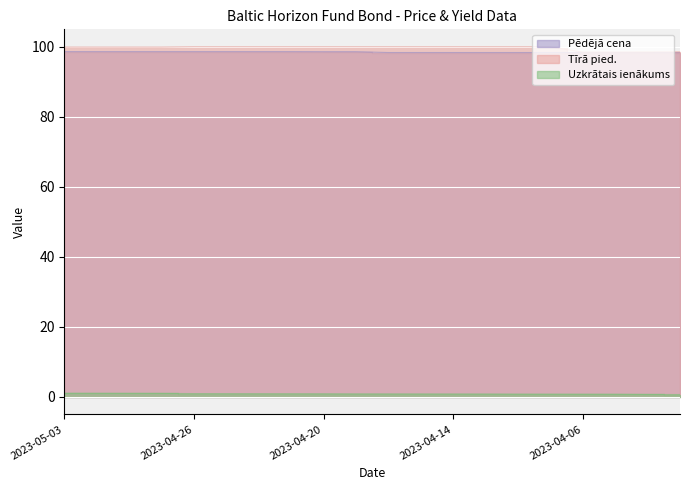

What is the value of the Pēdējā cena point at the 18th from the left?

98.4